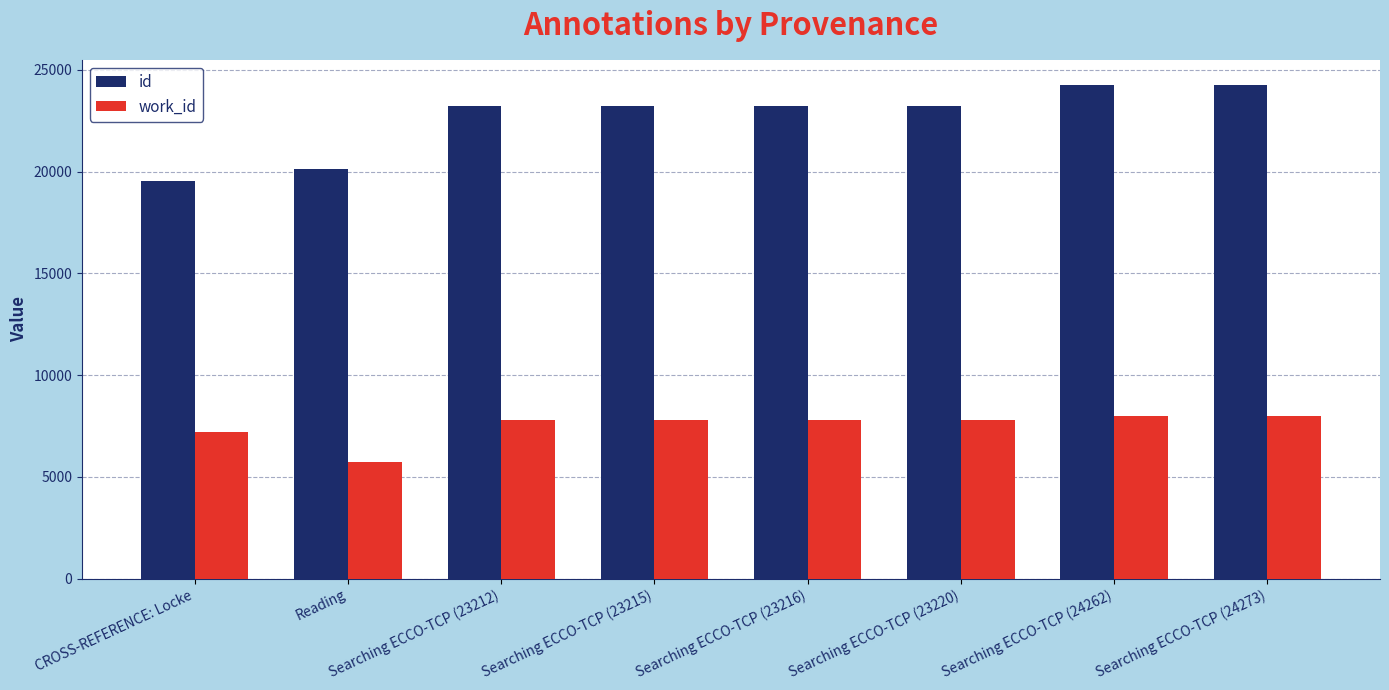

List the series in order of their peak value, lowest first.

work_id, id